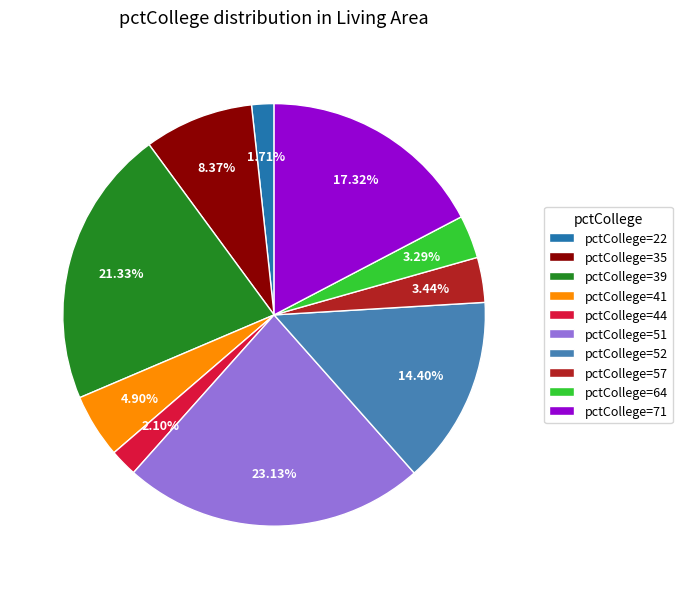

How many segments does this pie chart have?

10